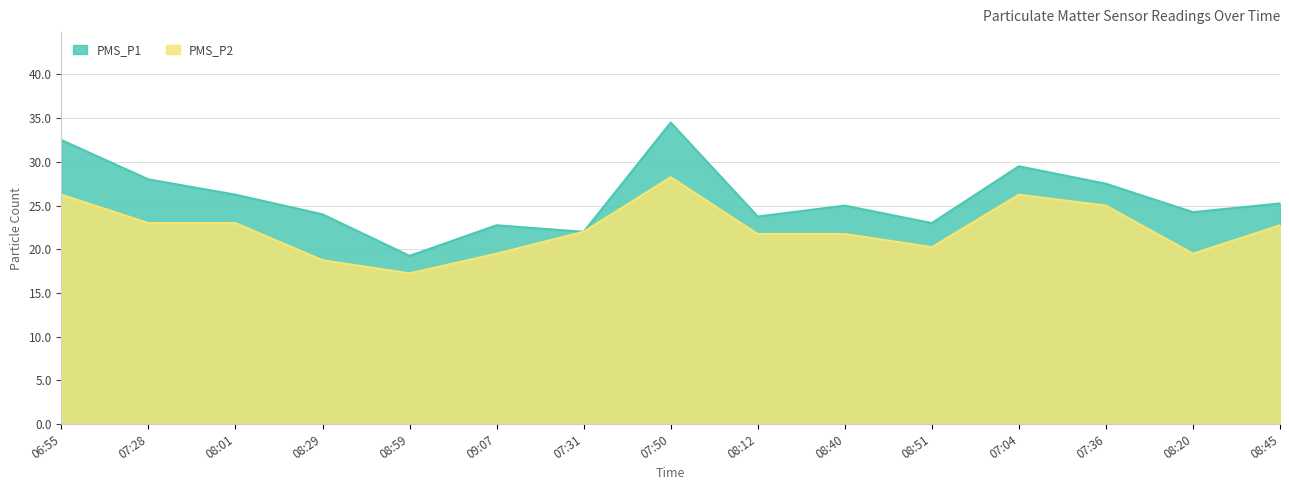

What is the lowest value of the PMS_P2 series?

17.2